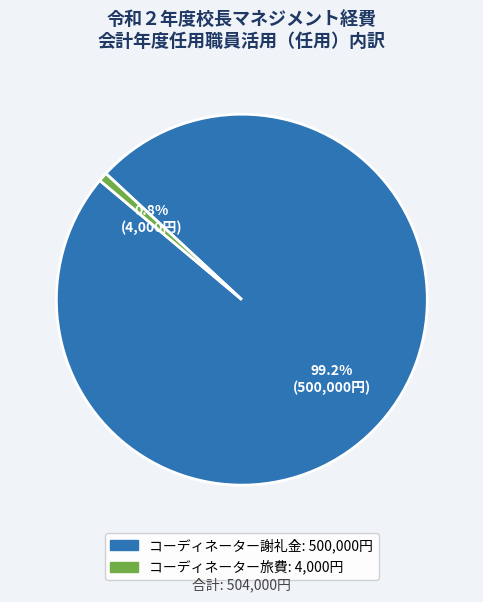

Is it true that コーディネーター謝礼金 is 99% of the pie?

True